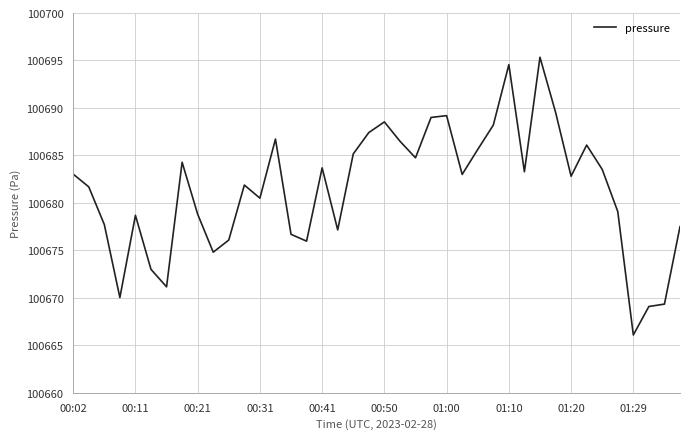

What is the greatest value displayed?

100695.3